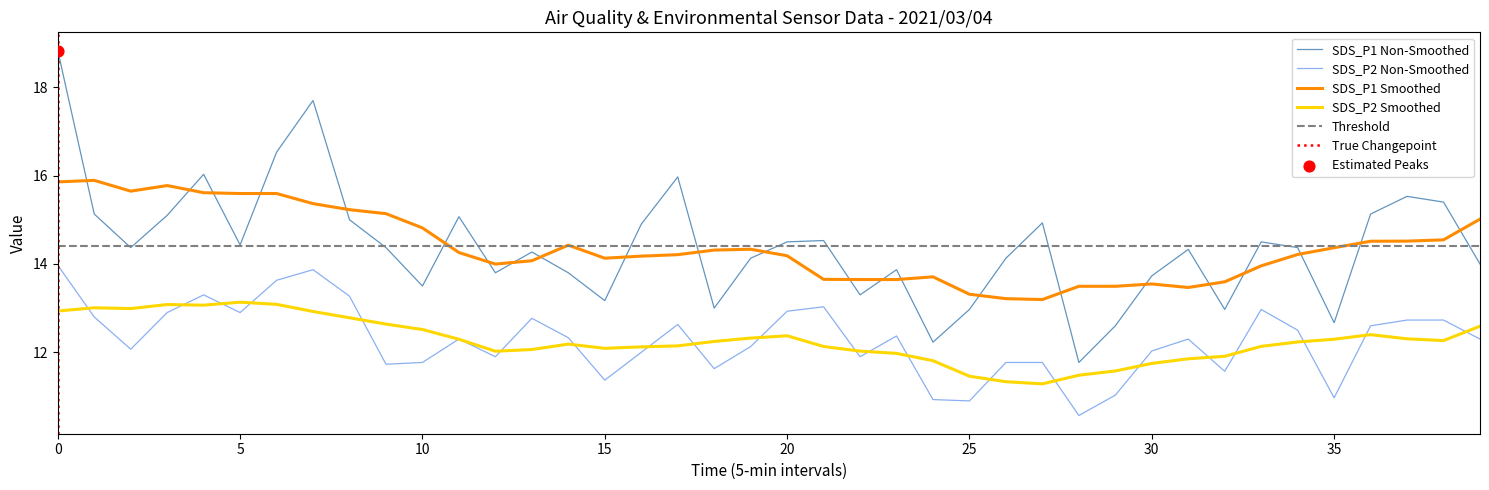

The value of SDS_P1 Non-Smoothed at 20 is 3.3. True or false?

False